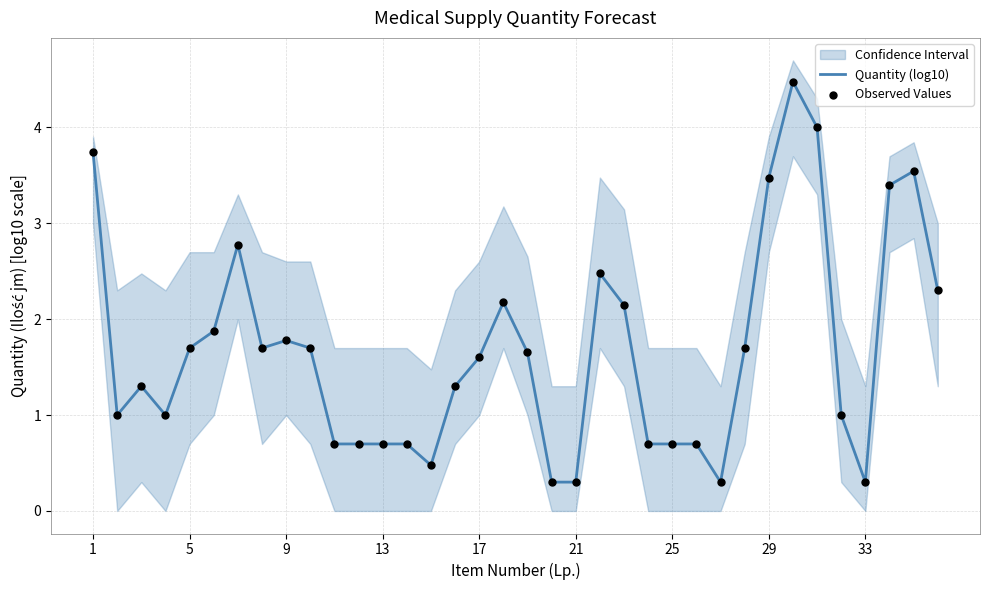

Which series has the largest total across all categories?

Quantity (log10)